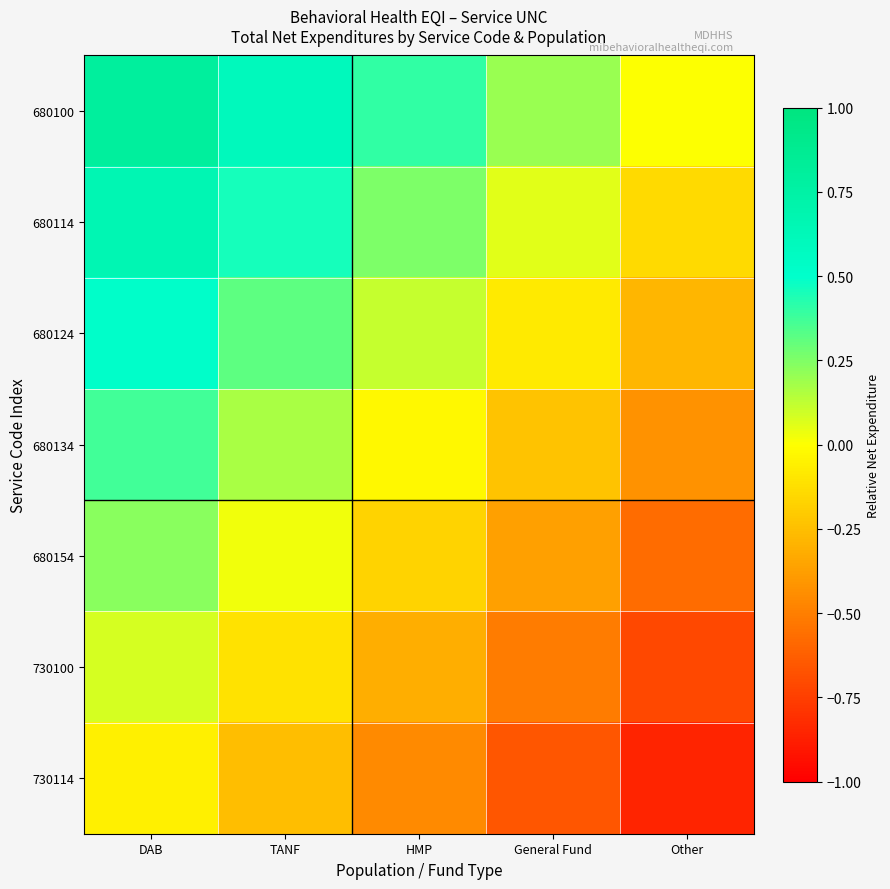

At which category is the sum across all series the highest?

DAB